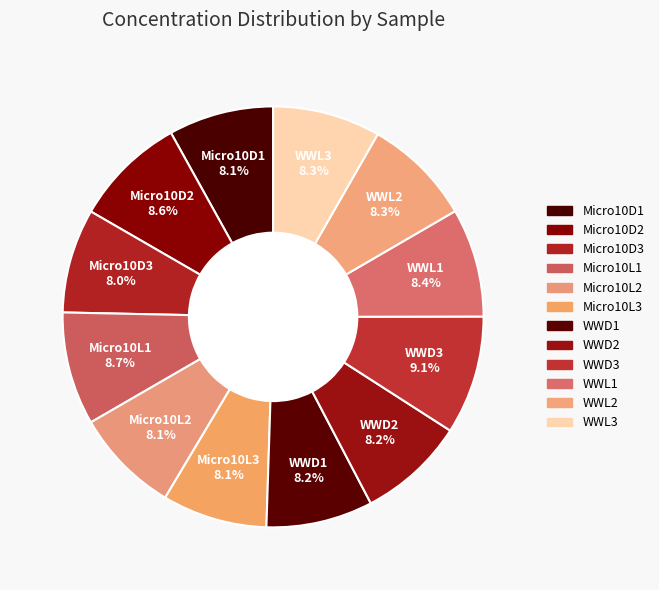

How many segments does this pie chart have?

12